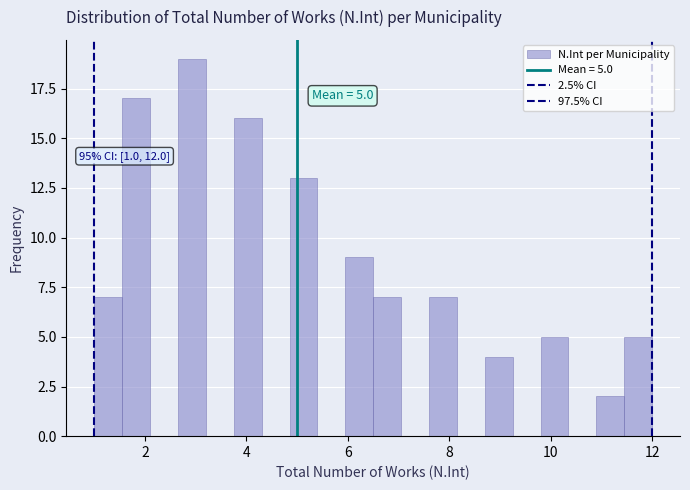

Read against the x-axis, roughly where is the centre of the tallest bar?

3.0